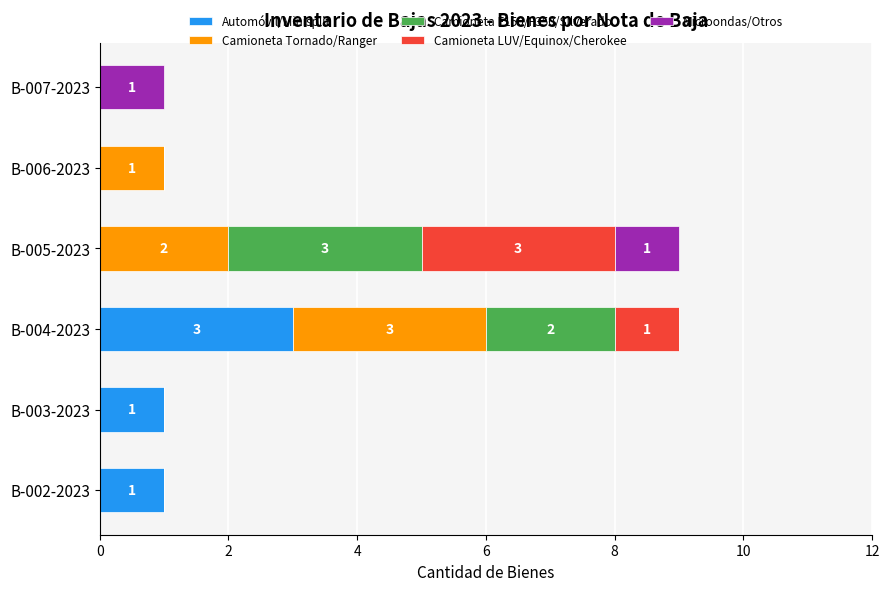

What is the sum of all Automóvil/Minisplit values?

5